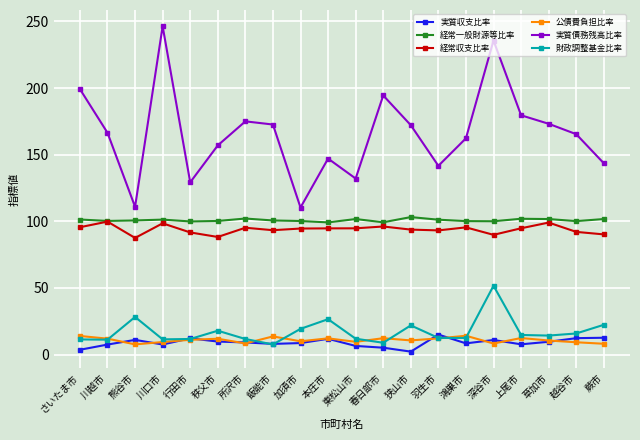

At which label does 実質債務残高比率 first exceed 166?

さいたま市